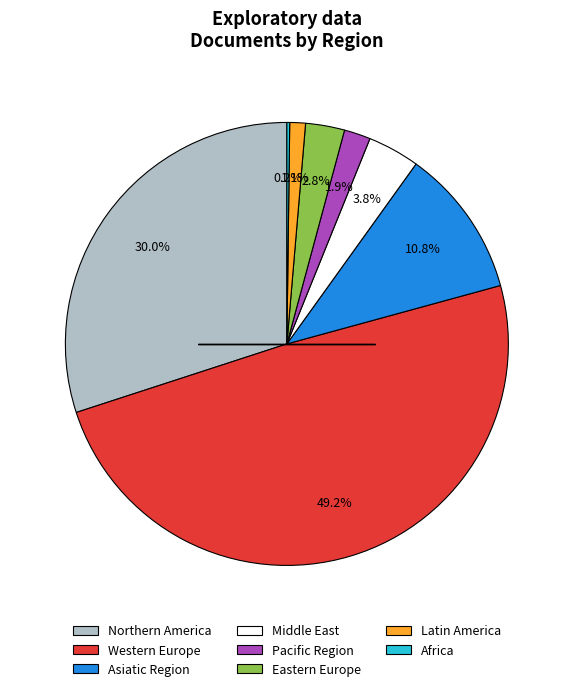

Is there any slice that represents more than half of the pie?

No